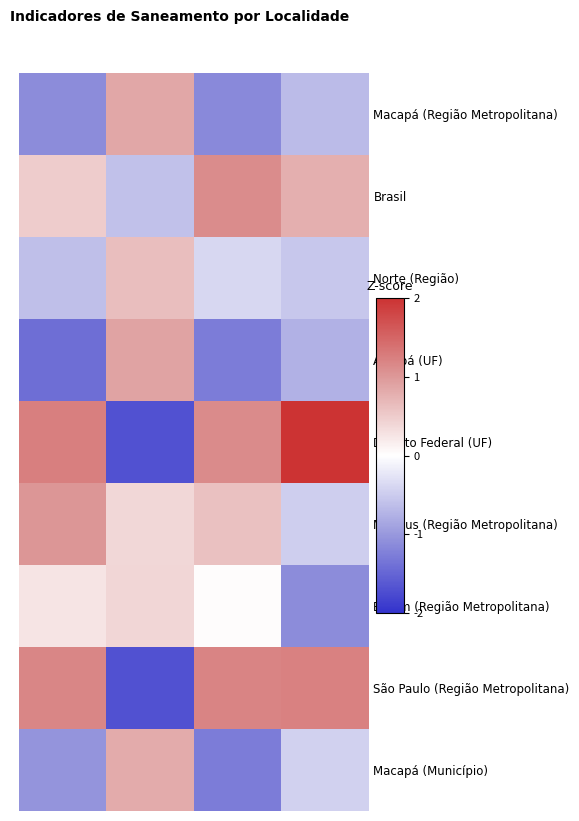

Which series has the largest total across all categories?

Distrito Federal (UF)